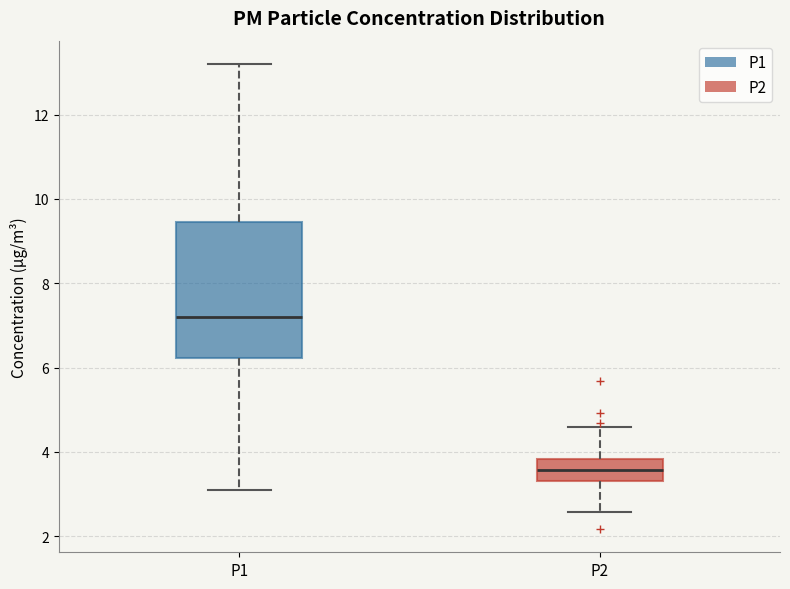

Which box is the tallest, from its lower edge to its upper edge?

P1